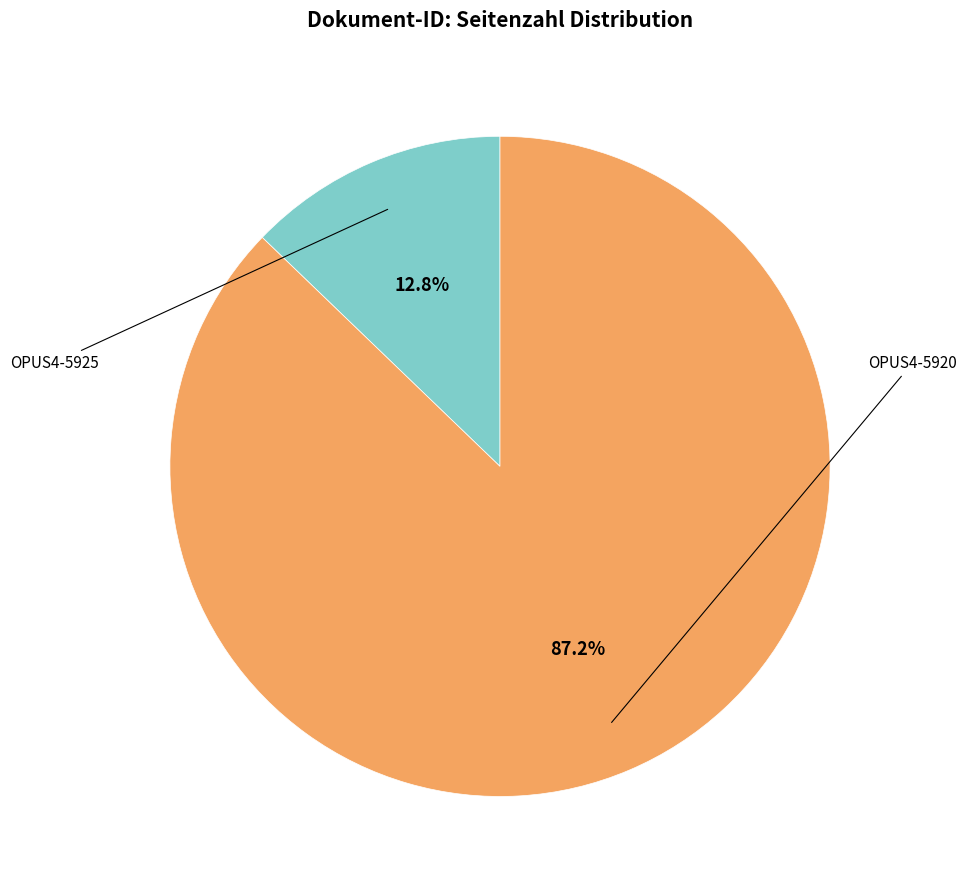

Is there any slice that represents more than half of the pie?

Yes